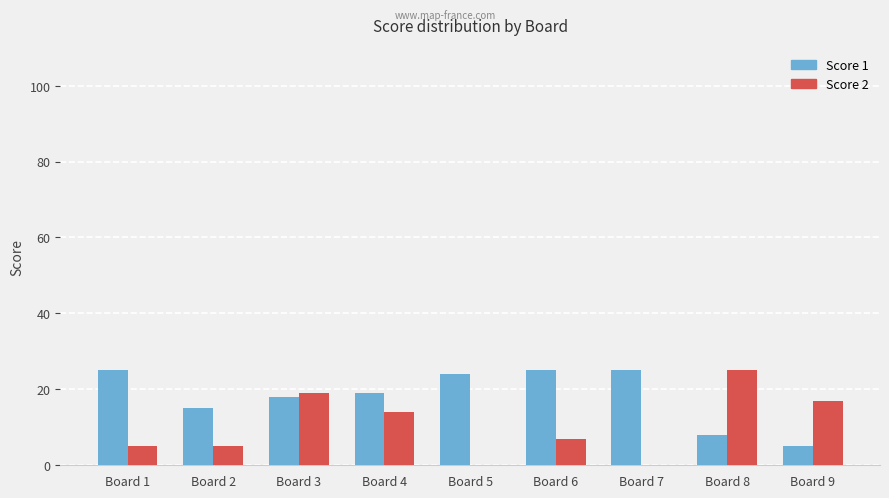

The value of Score 1 at Board 5 is 24. True or false?

True